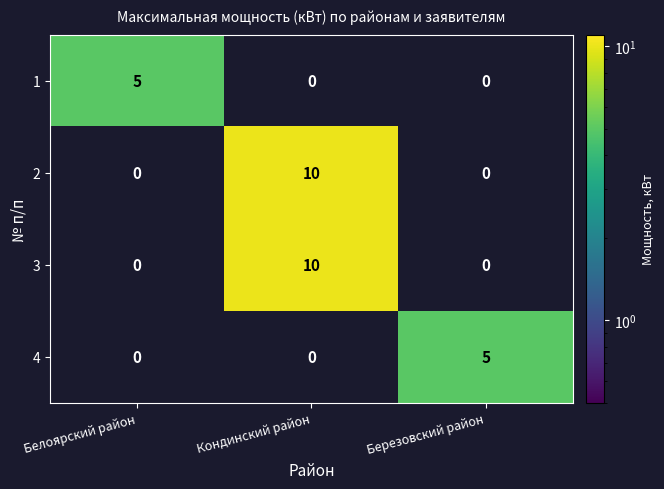

How many data points does each series have?

3